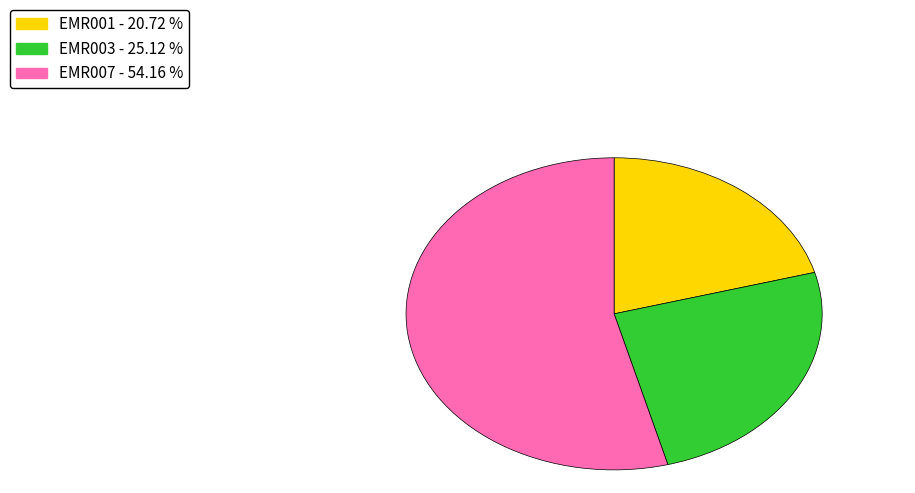

Rank the categories by value from highest to lowest.

EMR007, EMR003, EMR001